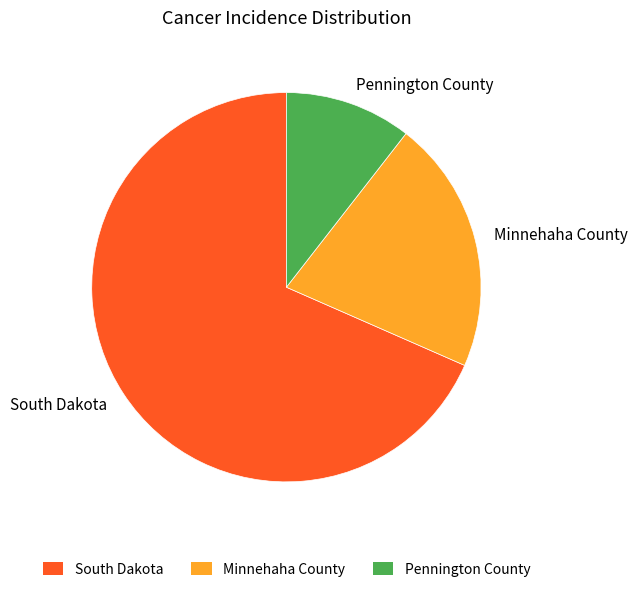

Combined, do Minnehaha County and Pennington County account for over 50%?

No